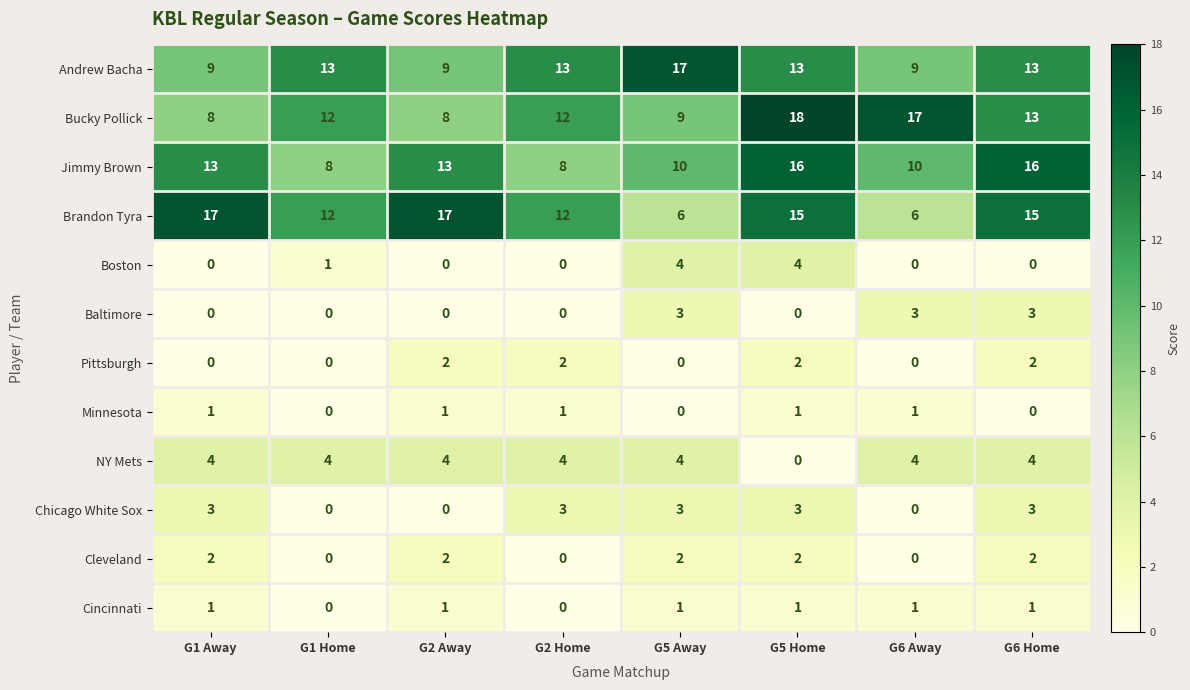

What is the sum of all Minnesota values?

5